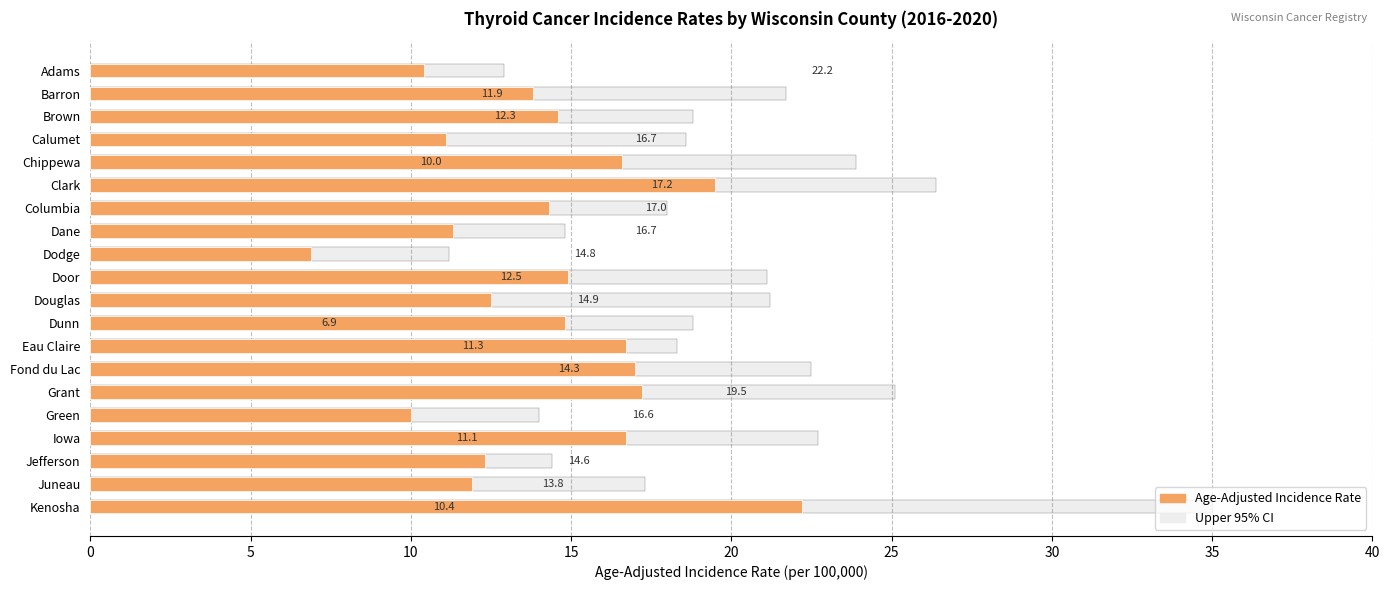

What is the spread (max minus min) of values at Dunn?

4.0